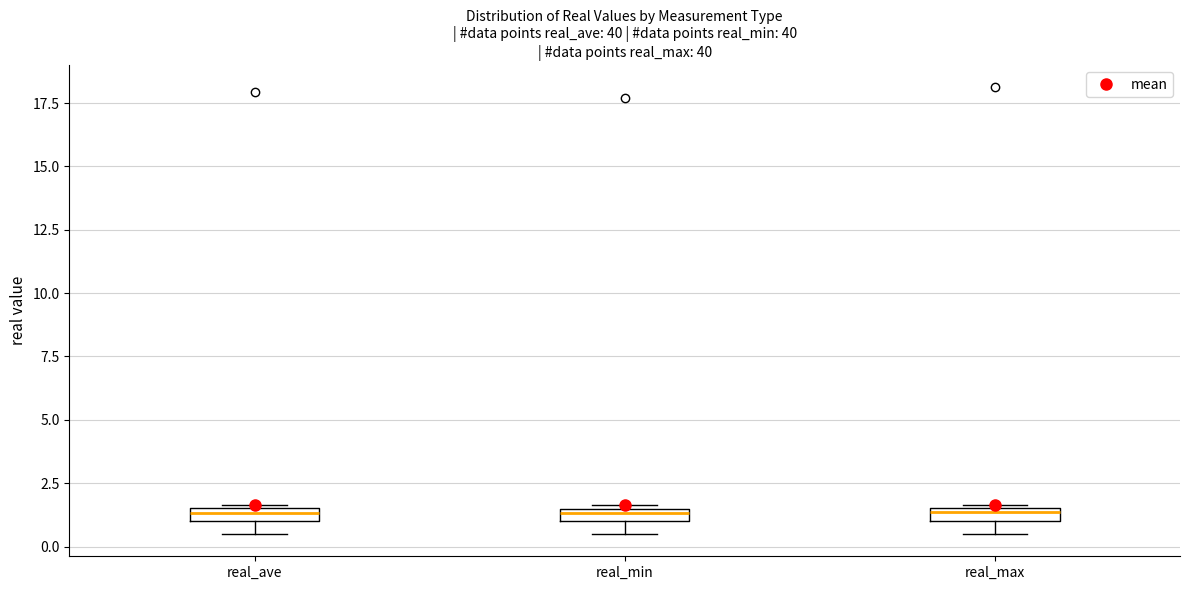

Where is the lower edge of the box for real_min on the y-axis? The values are not printed on the chart, so give them approximately, as read against the axis.

1.0